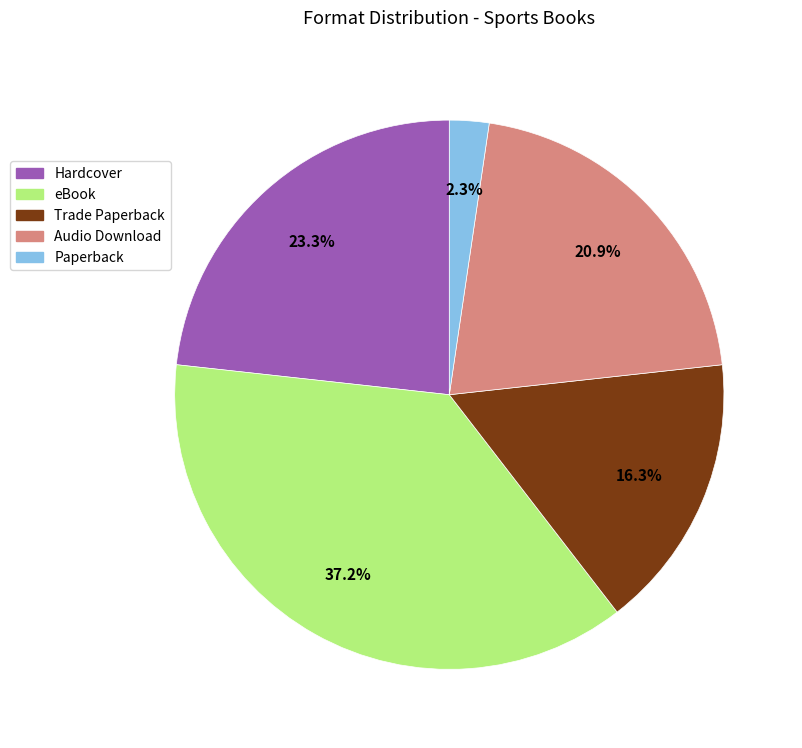

Rank the categories by value from highest to lowest.

eBook, Hardcover, Audio Download, Trade Paperback, Paperback